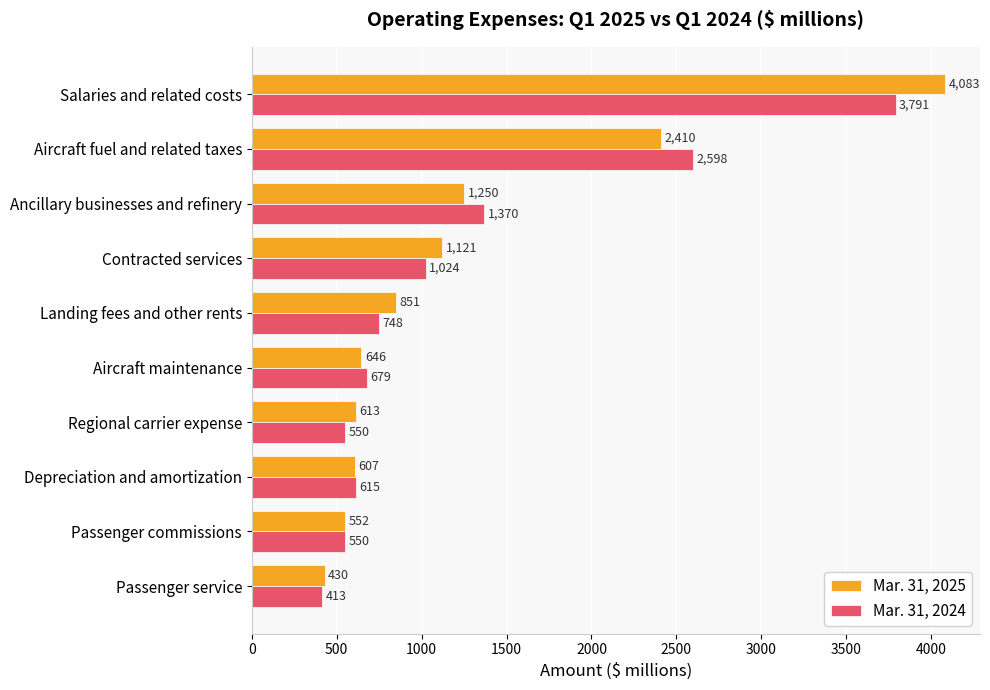

Which series has the largest range (max minus min)?

Mar. 31, 2025